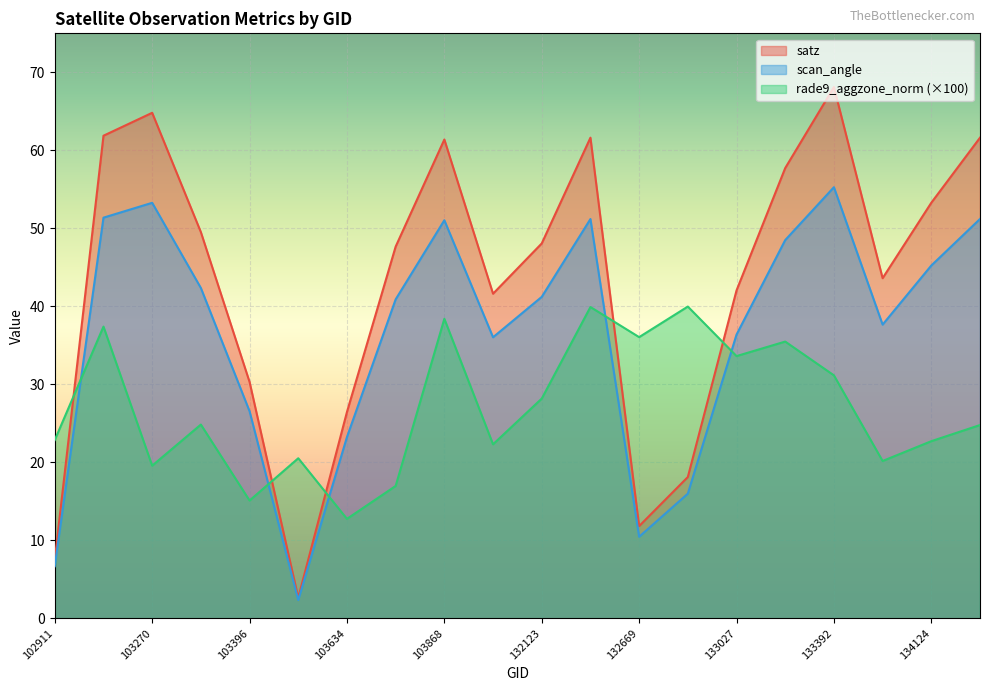

At which label is scan_angle closest to 28?

103396